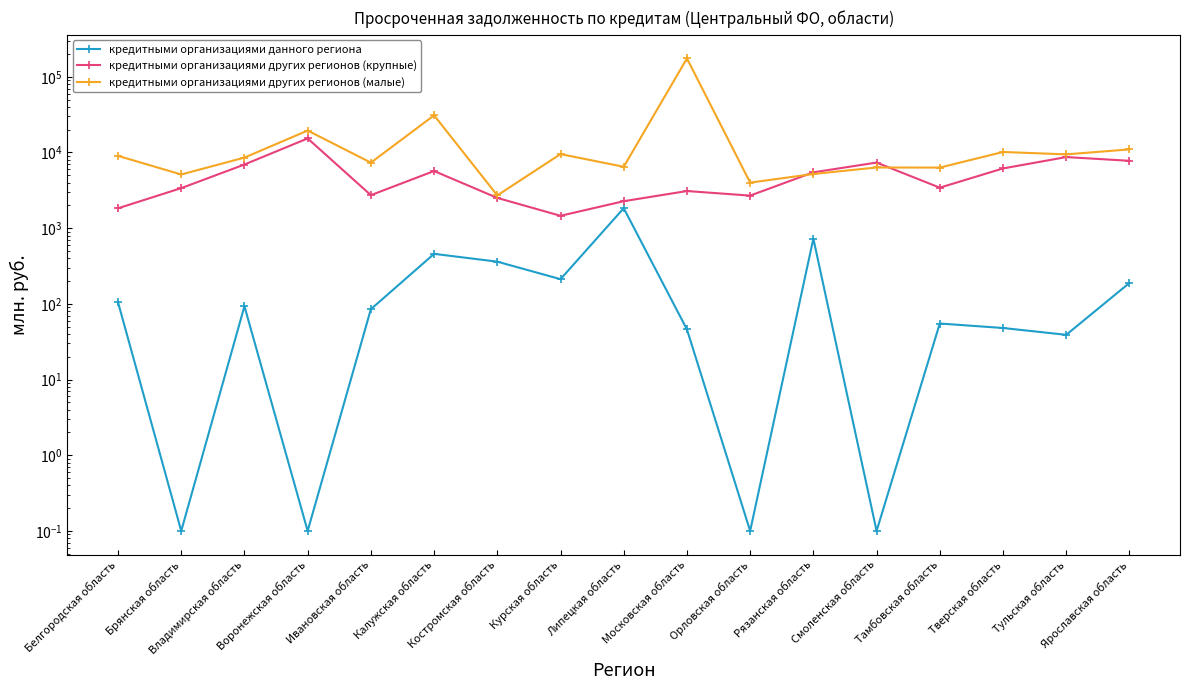

What is the smallest value displayed?

0.1